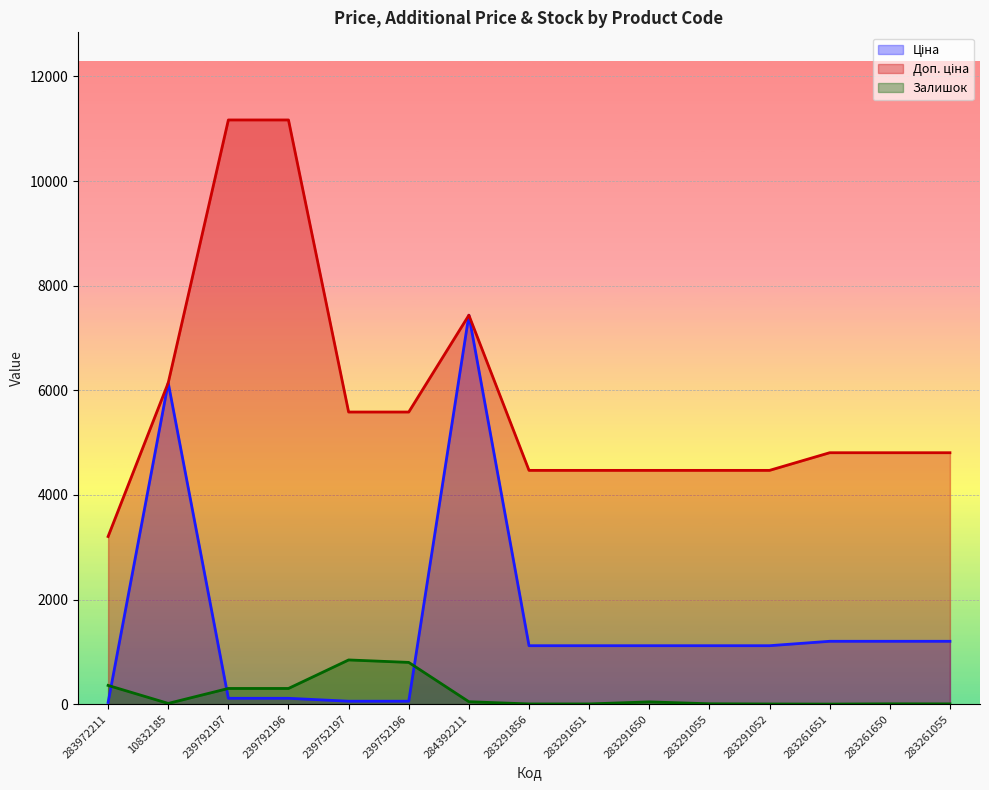

True or false: Доп. ціна has a value of 6625.6 at 283291650.

False